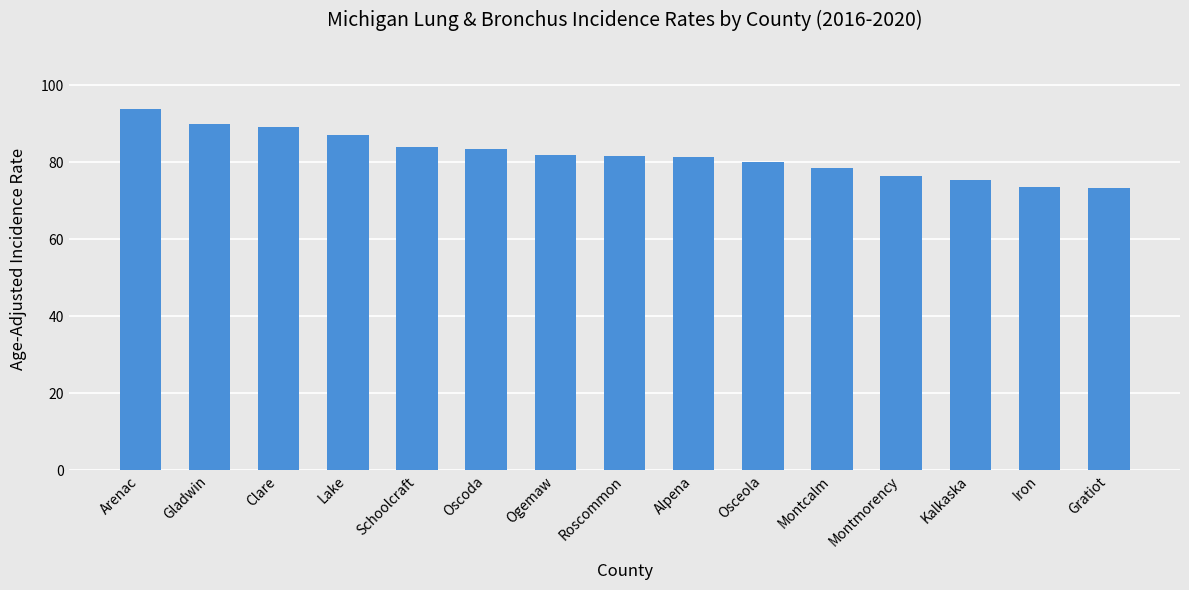

Read the value at Arenac.

93.8